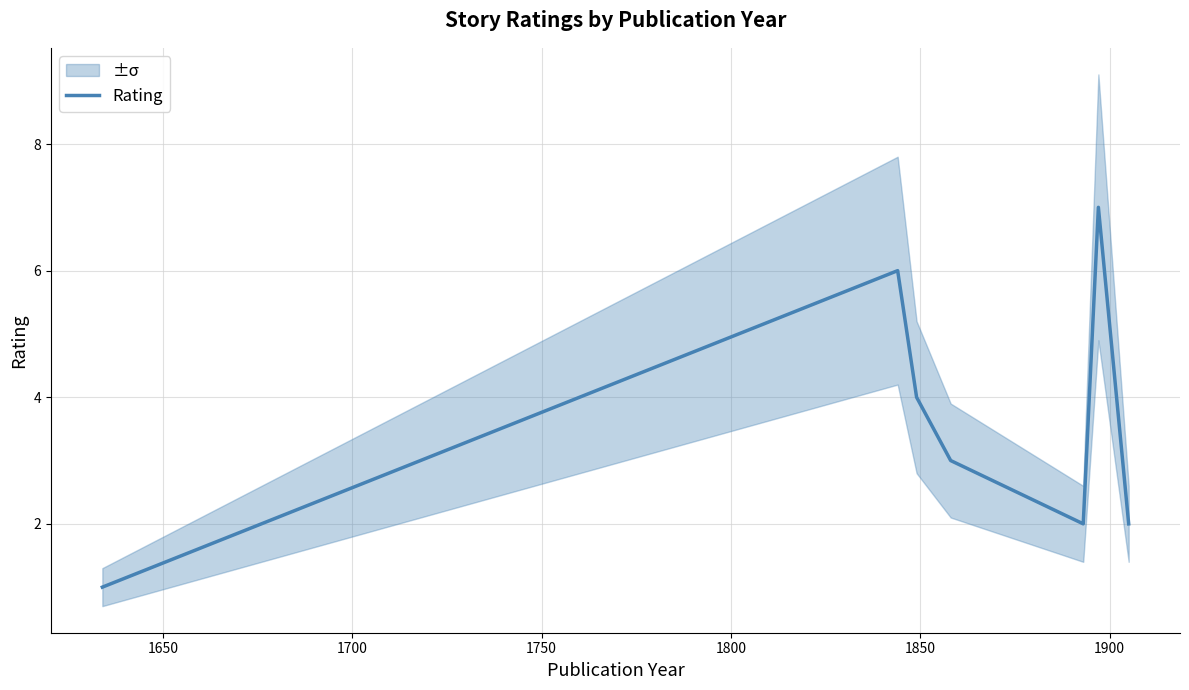

How many distinct data groups are displayed?

1